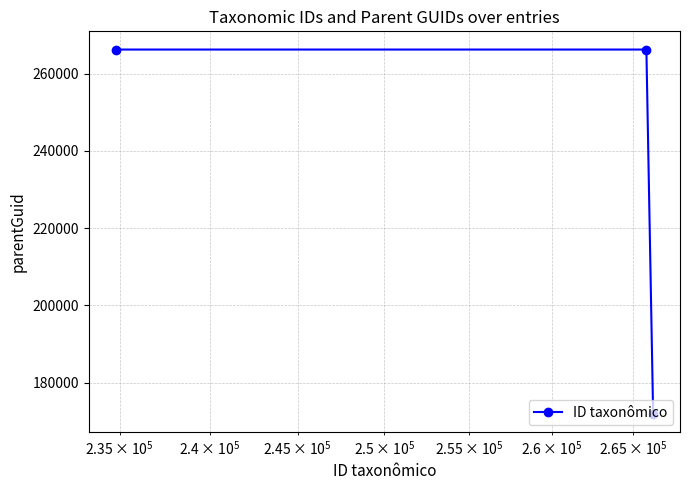

What is the maximum value shown in the chart?

266226